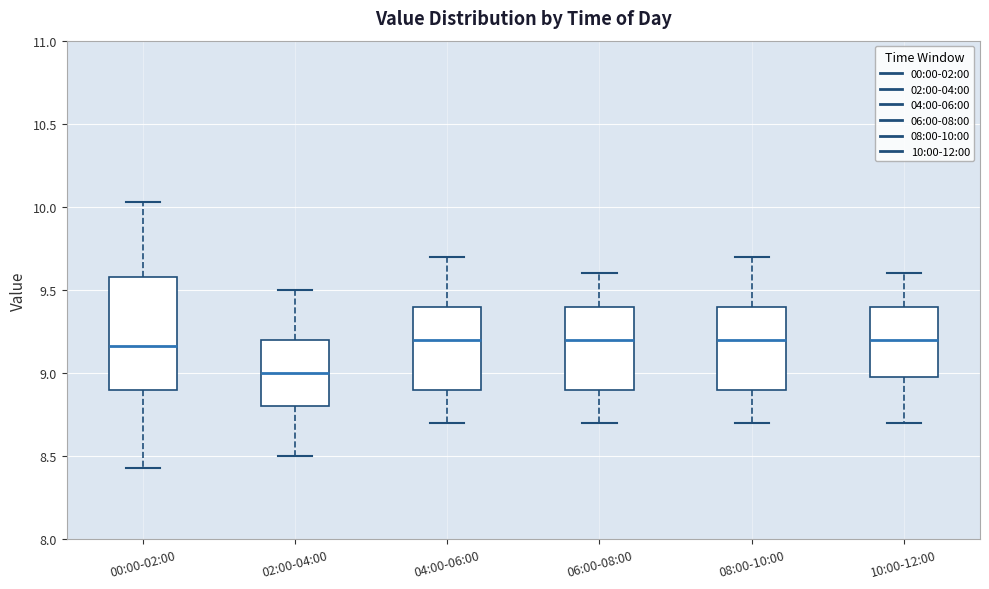

Reading left to right, transcribe this box plot: for each box, give where its median line is, the range the box spans, and where its two whiskers end, as read against the y-axis. The values are not printed on the chart, so give them approximately, as read against the axis.

00:00-02:00: median 9.15, box 8.90 to 9.60, whiskers 8.45 to 10.05
02:00-04:00: median 9.00, box 8.80 to 9.20, whiskers 8.50 to 9.50
04:00-06:00: median 9.20, box 8.90 to 9.40, whiskers 8.70 to 9.70
06:00-08:00: median 9.20, box 8.90 to 9.40, whiskers 8.70 to 9.60
08:00-10:00: median 9.20, box 8.90 to 9.40, whiskers 8.70 to 9.70
10:00-12:00: median 9.20, box 9.00 to 9.40, whiskers 8.70 to 9.60